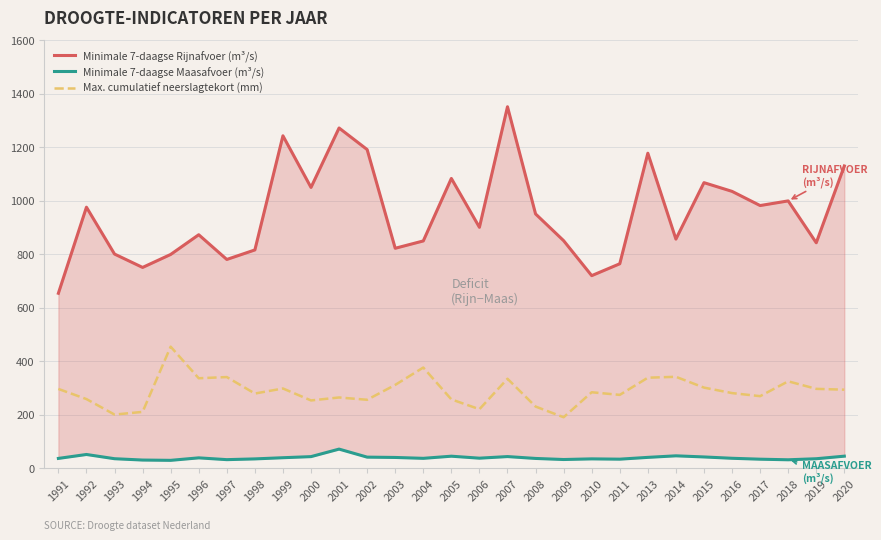

In Minimale 7-daagse Rijnafvoer (m³/s), how many points are higher than both neighbors (excluding endpoints)?

9